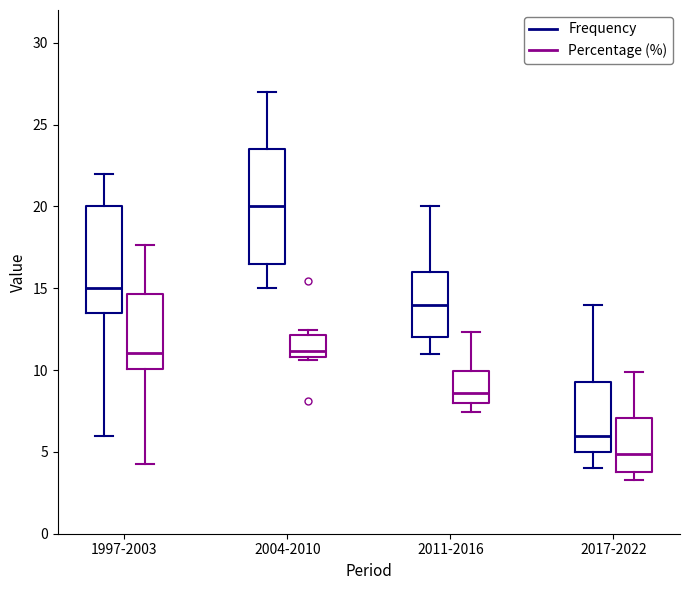

Which box has the lowest median line?

2017-2022 (Percentage (%))